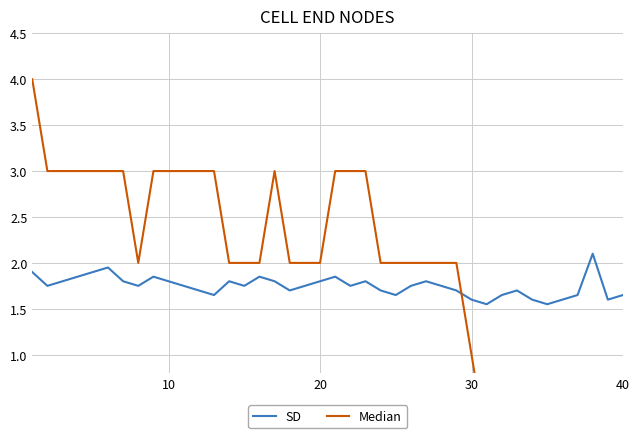

What is the value of the Median point at the 28th from the left?

2.0